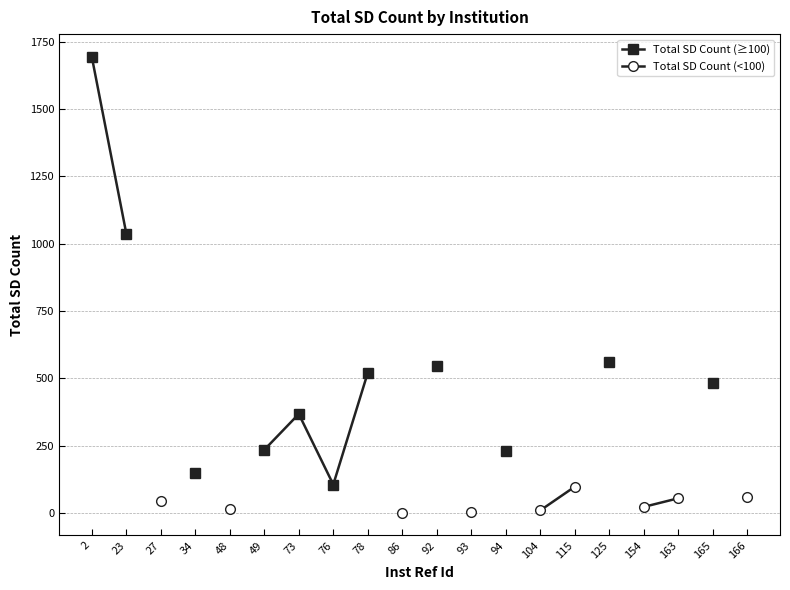

True or false: Total SD Count (≥100) and Total SD Count (<100) intersect in this chart.

False